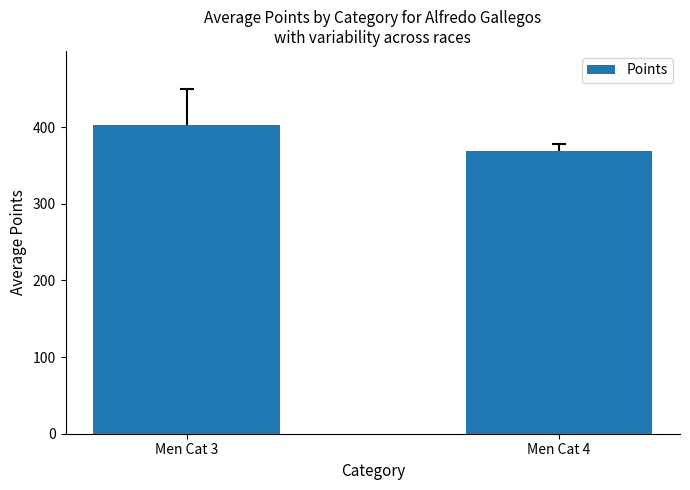

What is the value of the 2nd bar from the left?

368.9